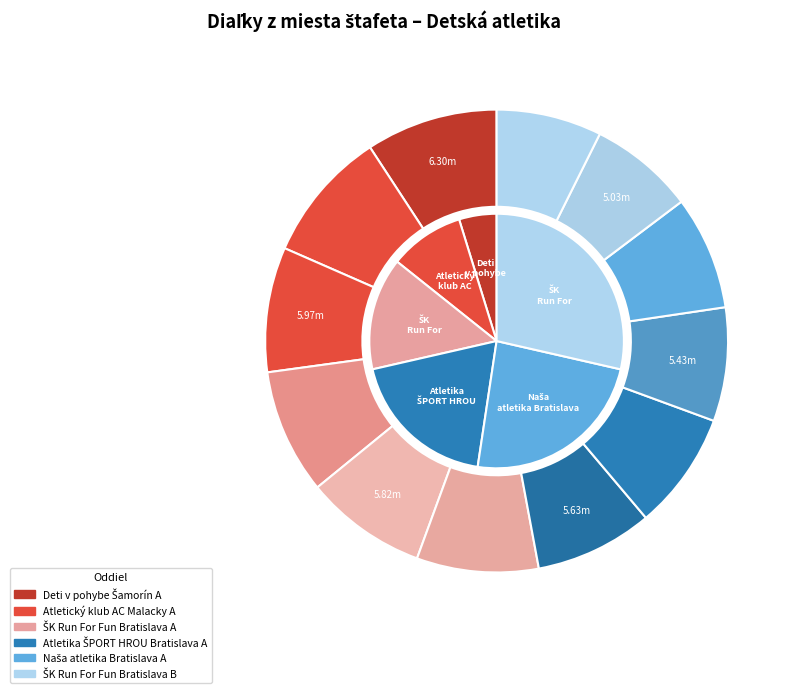

How many segments does this pie chart have?

6